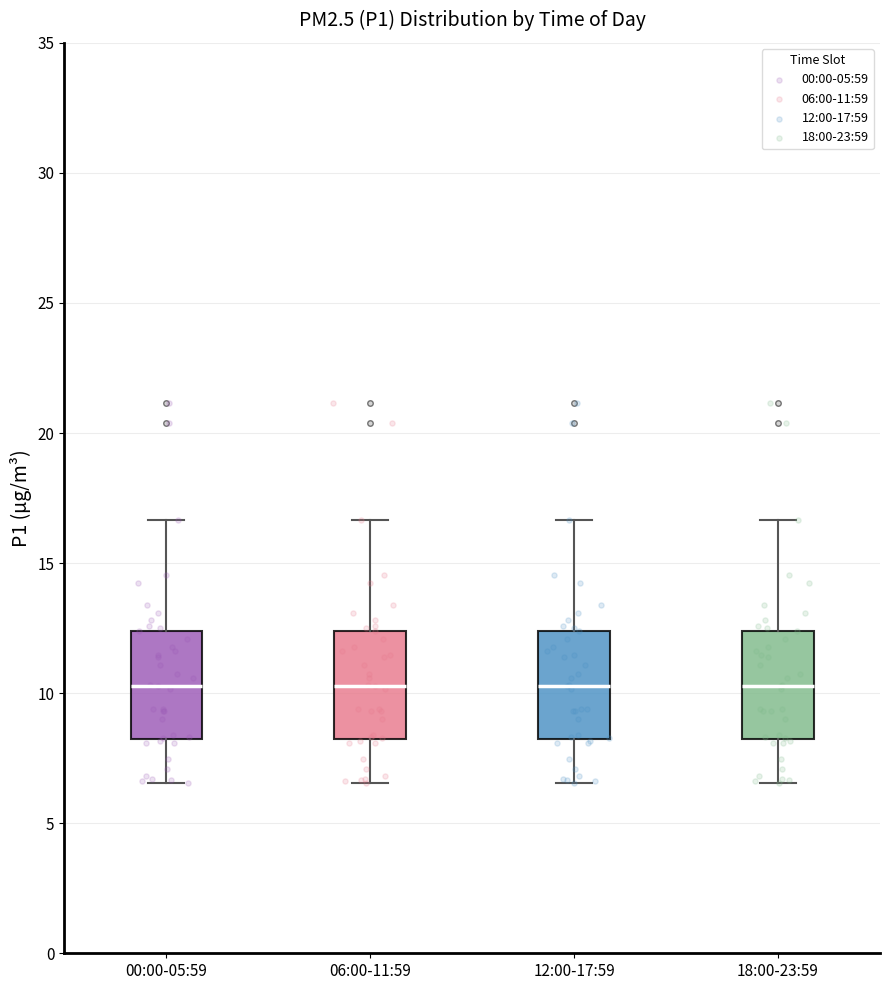

Where does the median line of the box for 06:00-11:59 sit on the y-axis? The values are not printed on the chart, so give them approximately, as read against the axis.

10.5